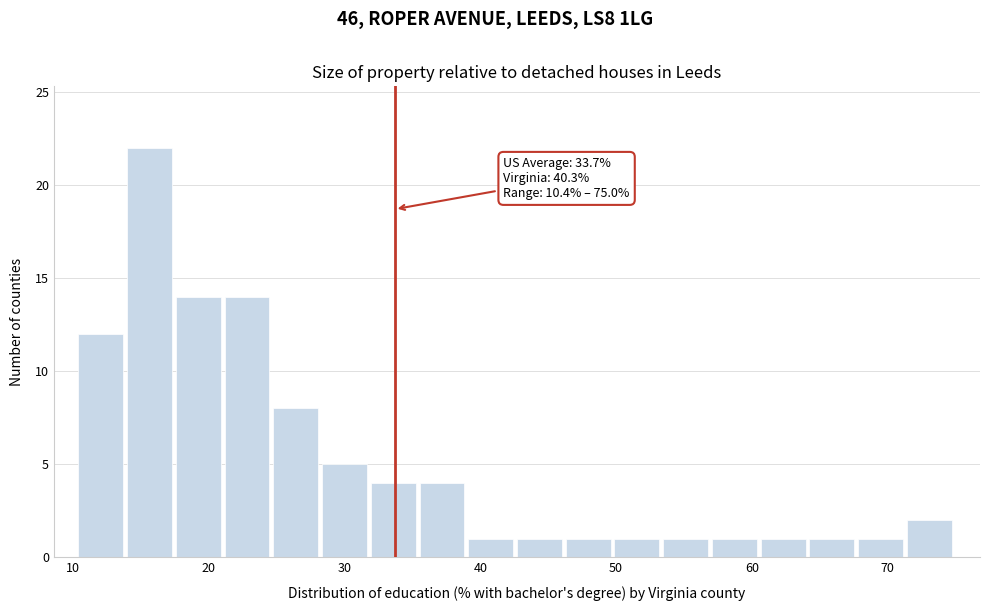

Read against the x-axis, roughly where is the centre of the tallest bar?

16